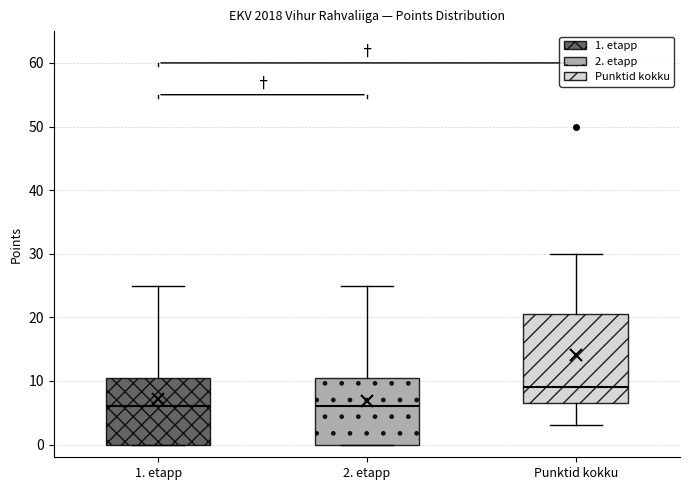

Which box has the highest median line?

Punktid kokku